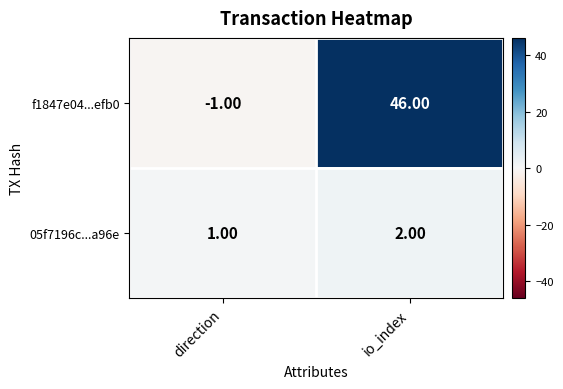

What is the sum of all f1847e04...efb0 values?

45